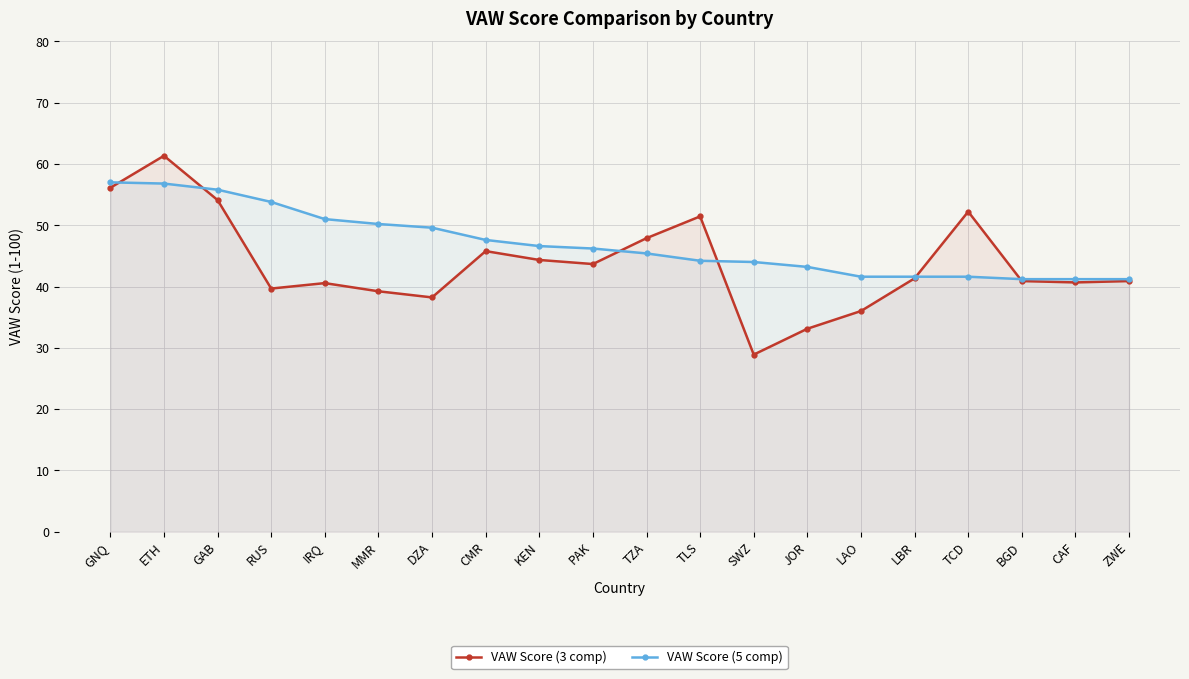

Which label corresponds to the smallest value in the chart?

SWZ